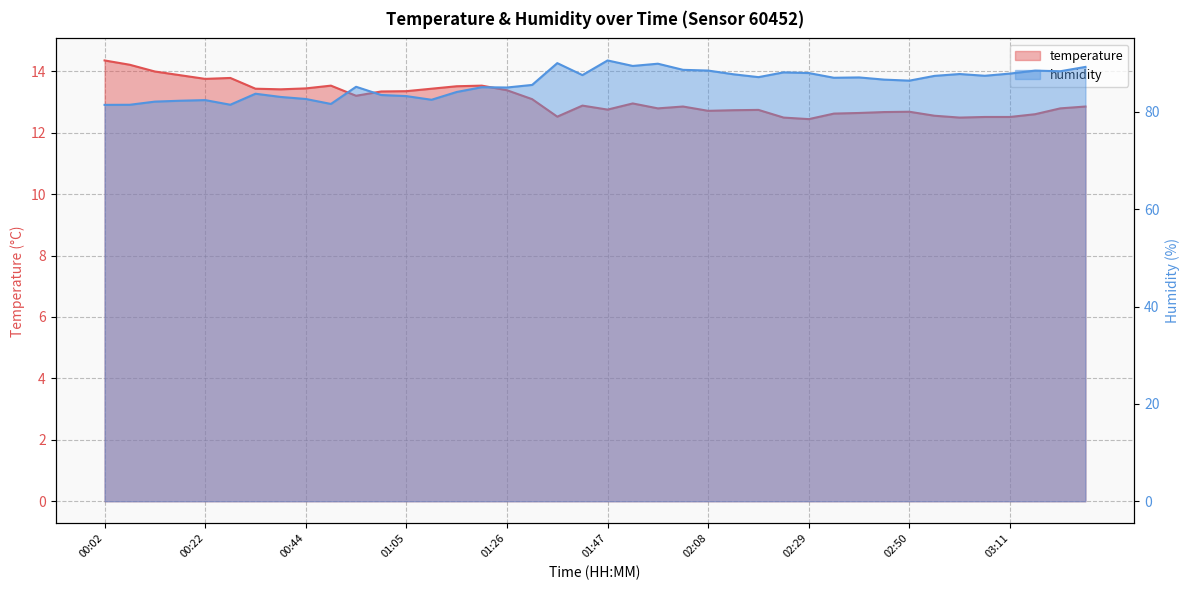

Between 02:23 and 00:54, which is larger?

00:54